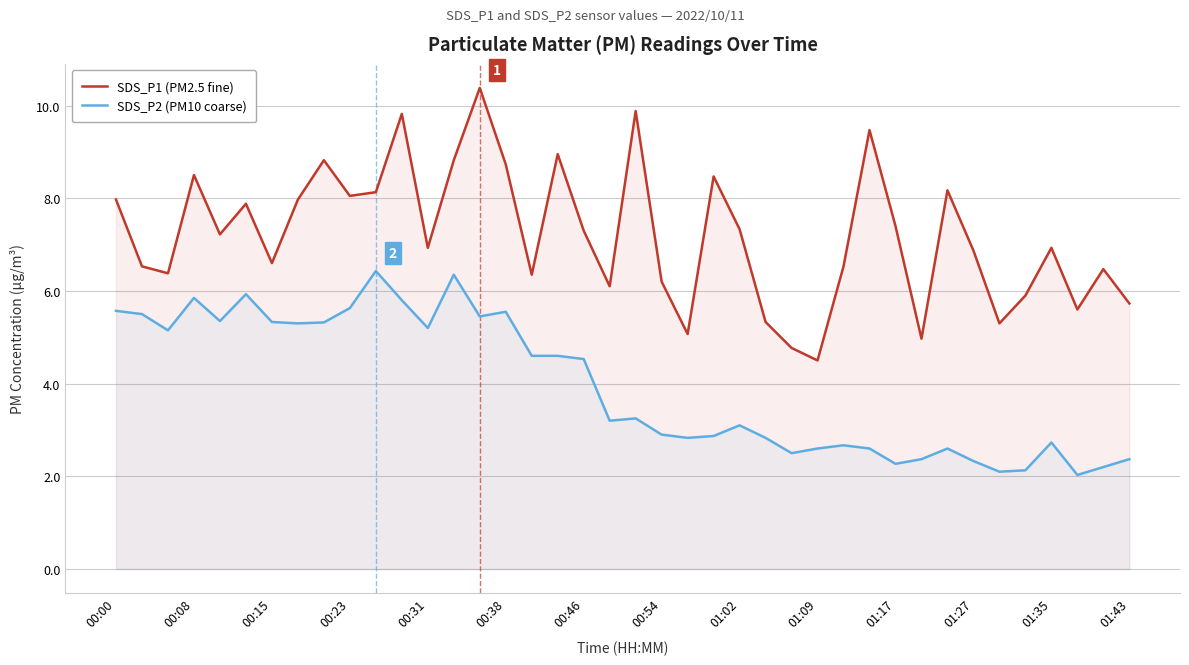

At how many categories does at least one series exceed 10?

1